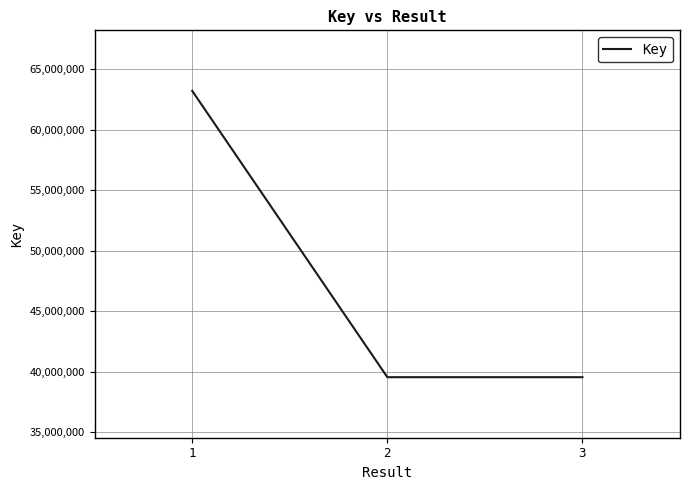

What is the average value?

47437735